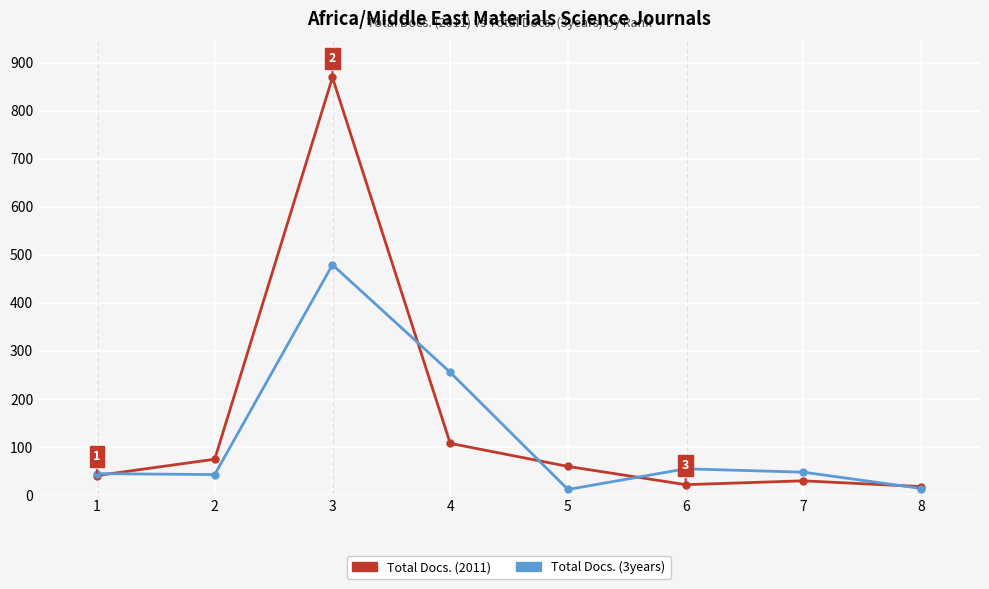

Which series has the widest spread of values?

Total Docs. (2011)